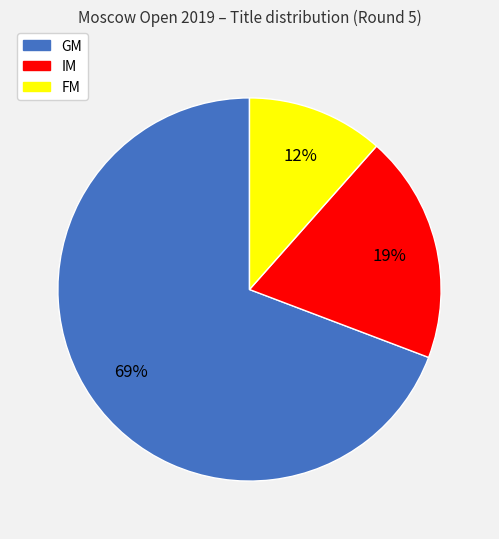

Rank the categories by value from highest to lowest.

GM, IM, FM